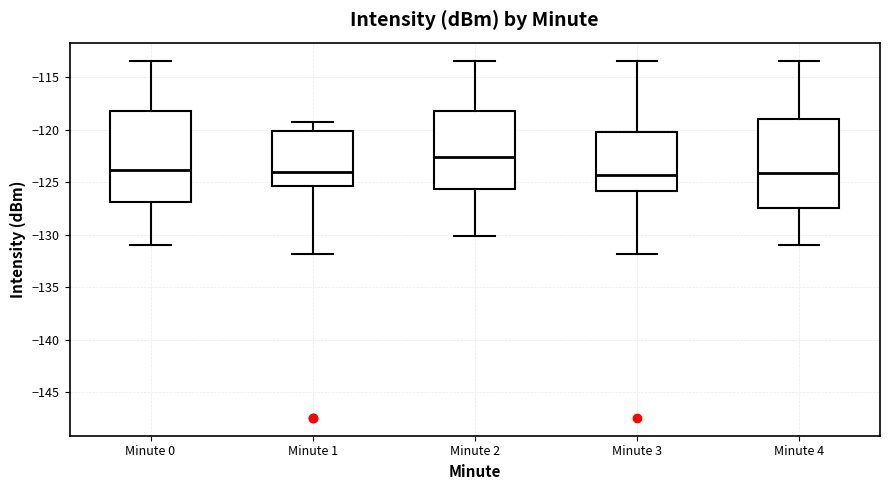

Which box has the highest median line?

Minute 2